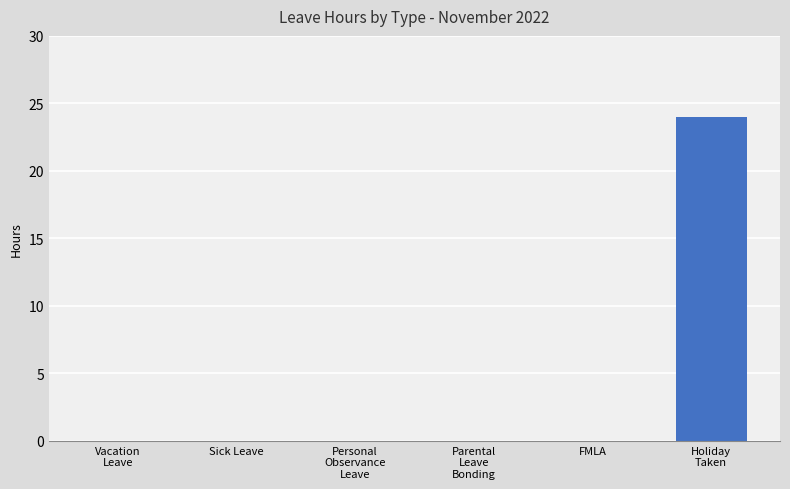

Reading left to right, extract all data points from this chart.

0	0	0	0	0	24